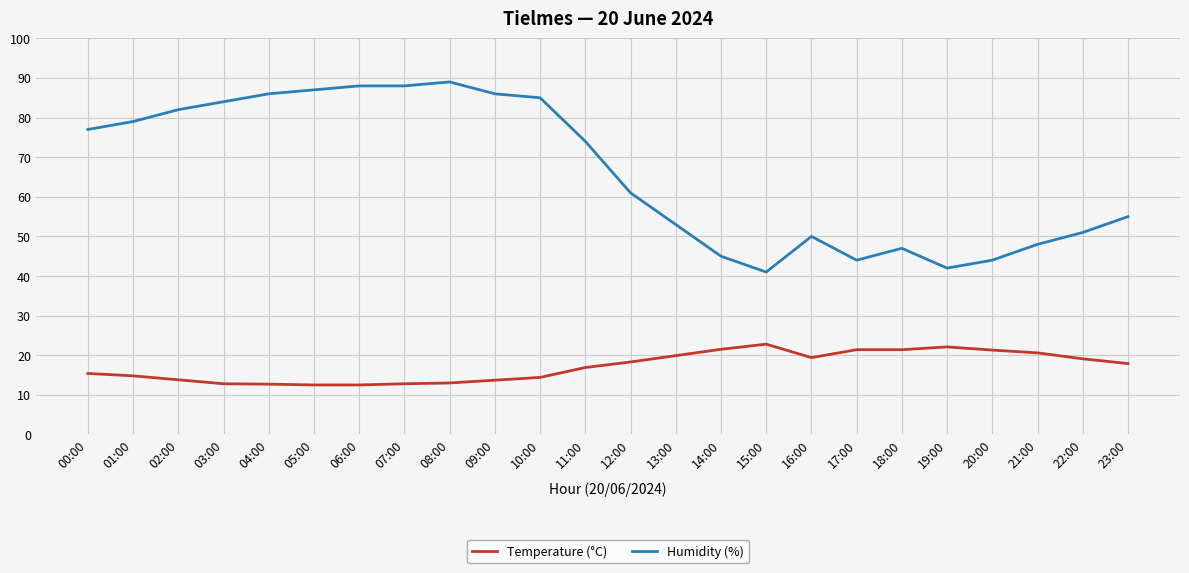

Rank the series by their average value, from highest to lowest.

Humidity (%), Temperature (°C)